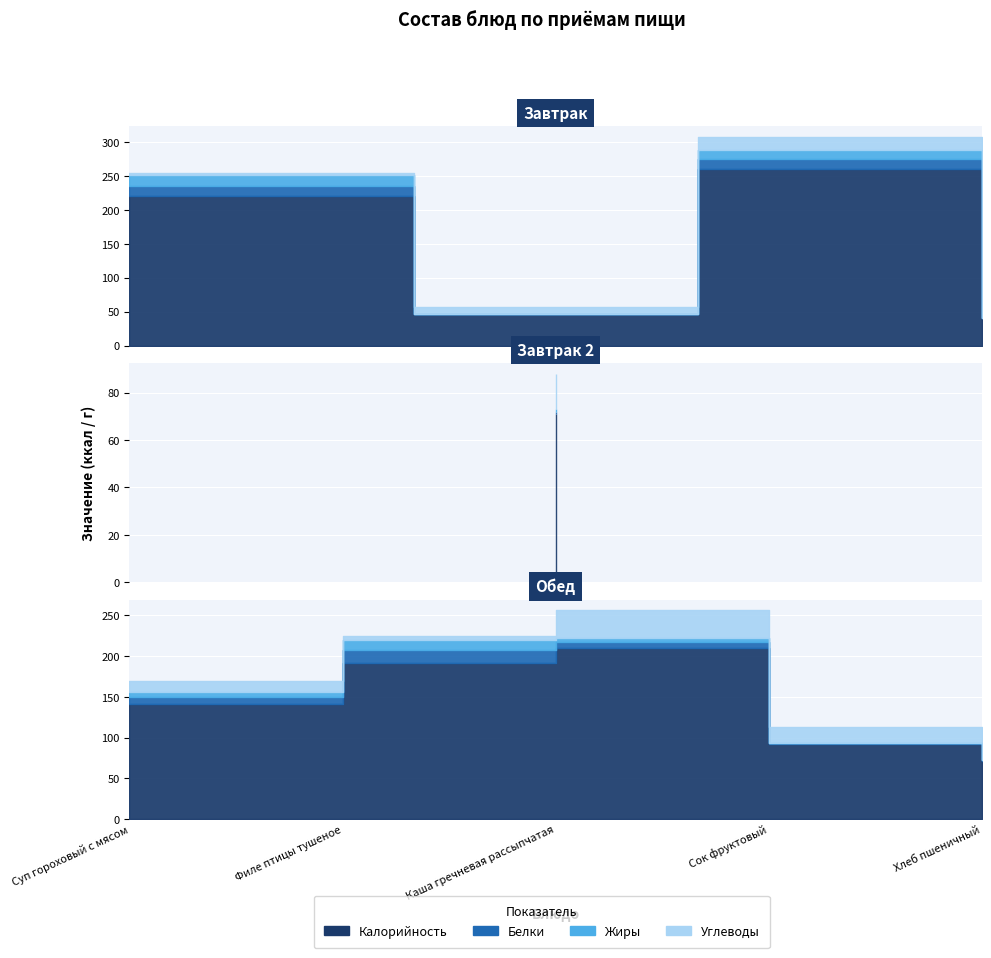

In Жиры, how many points are lower than both neighbors (excluding endpoints)?

2